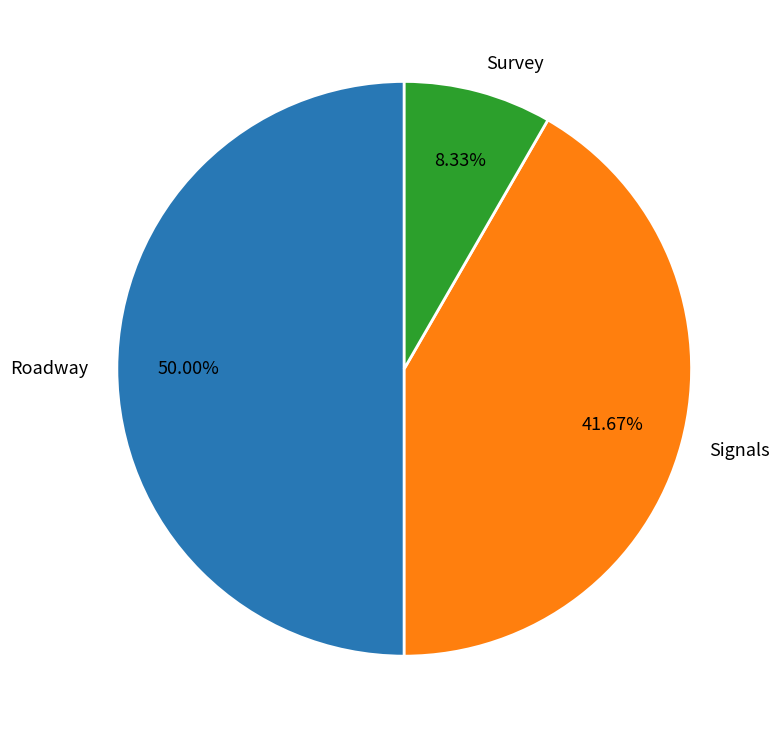

Combined, what portion of the pie is Survey and Roadway?

58.3%